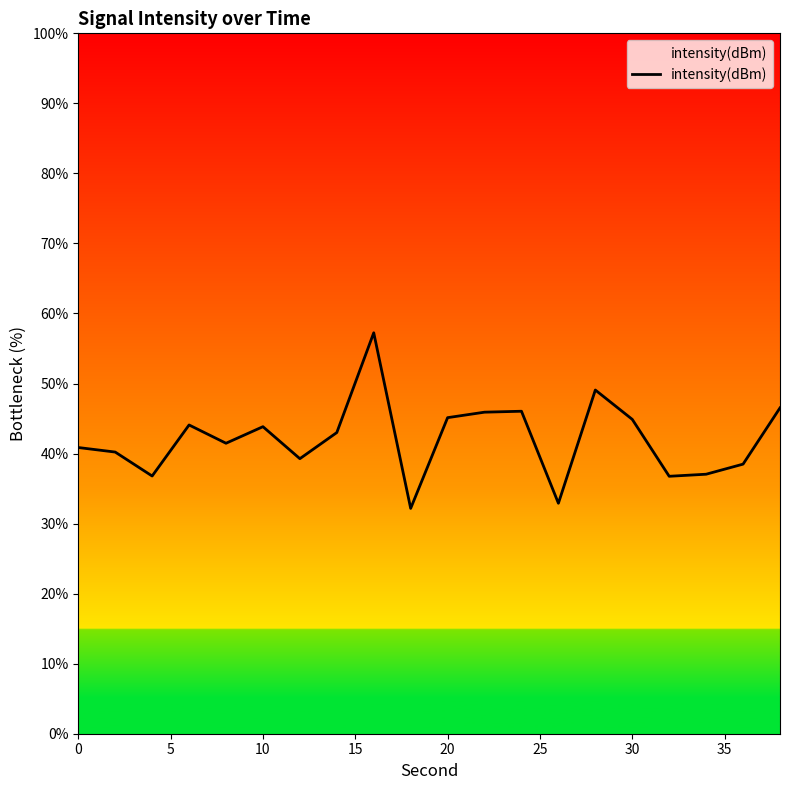

What is the greatest value displayed?

57.2